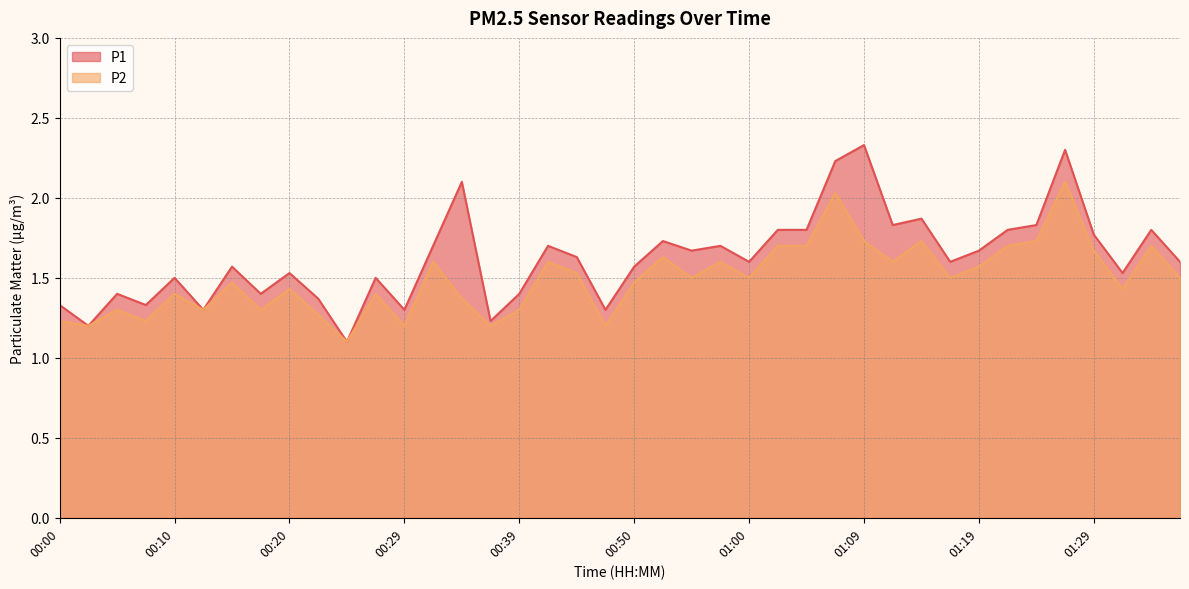

How many interior local valleys does the P2 series have?

13